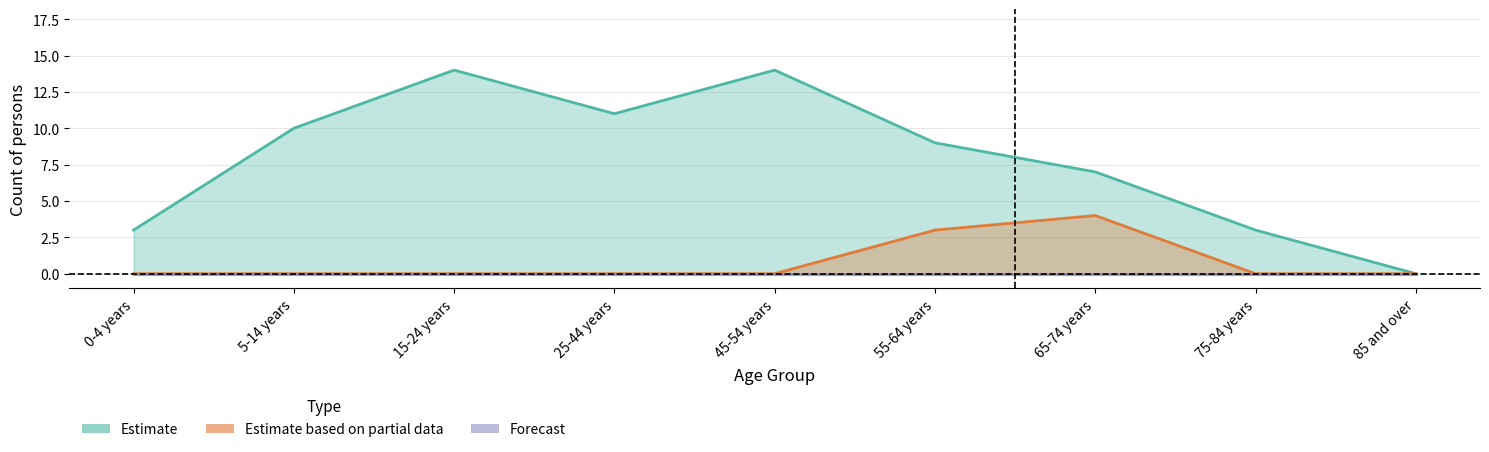

Does the chart display data point markers on the line(s)?

No